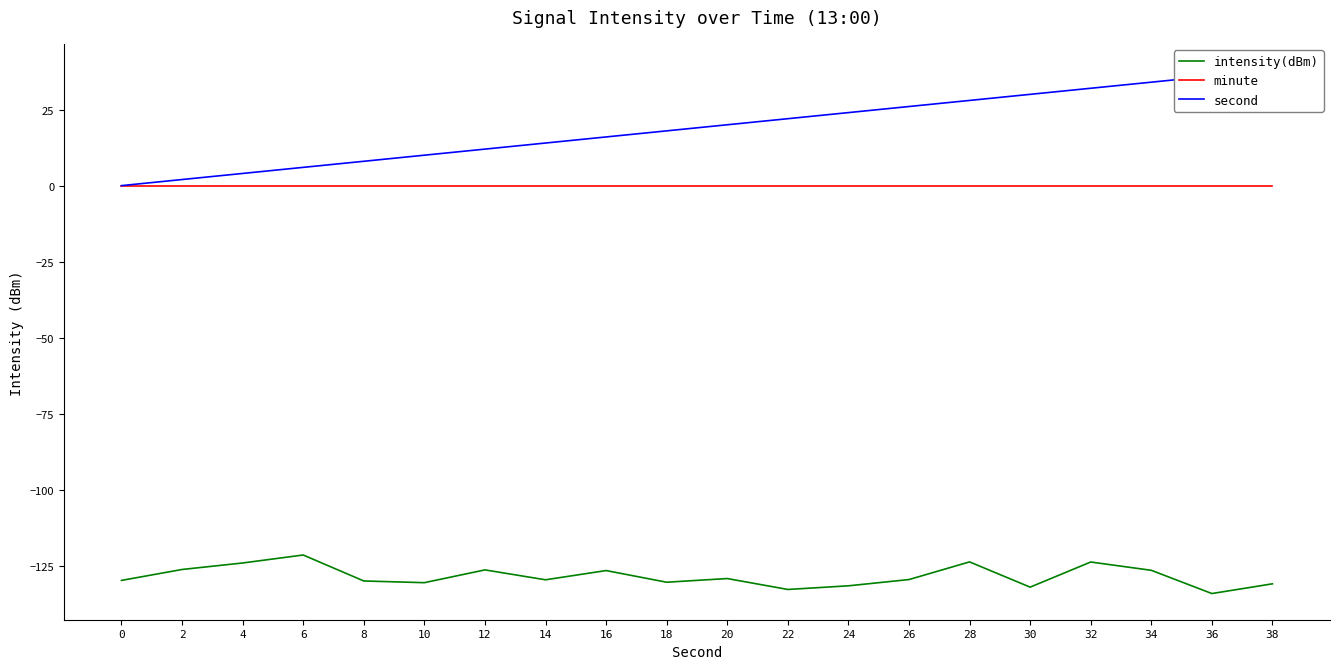

The value of second at 12 is 3.2. True or false?

False